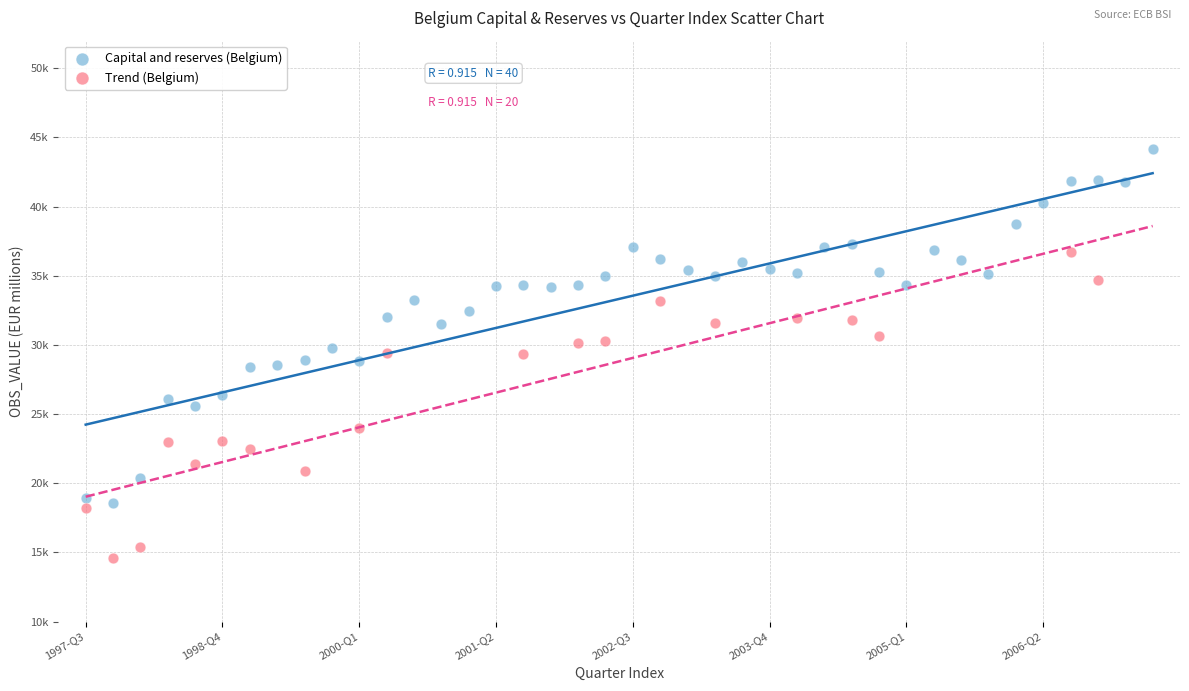

What are all the series names shown in the legend?

Capital and reserves (Belgium), Trend (Belgium)